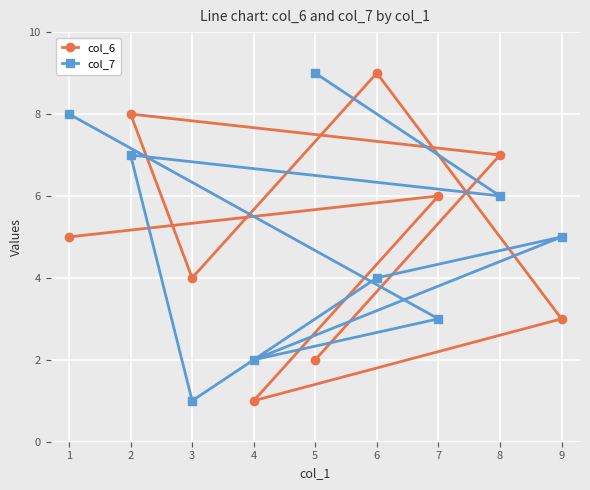

What is the approximate value of col_7 at 6?

4